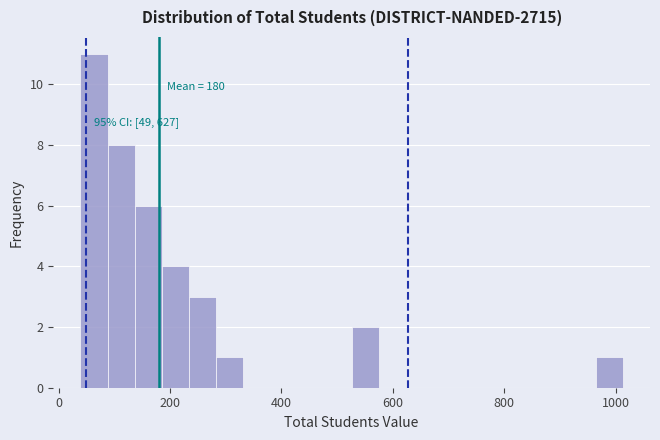

Around what value on the x-axis is the tallest bar? Give the approximate position of its centre, as read against the axis.

60